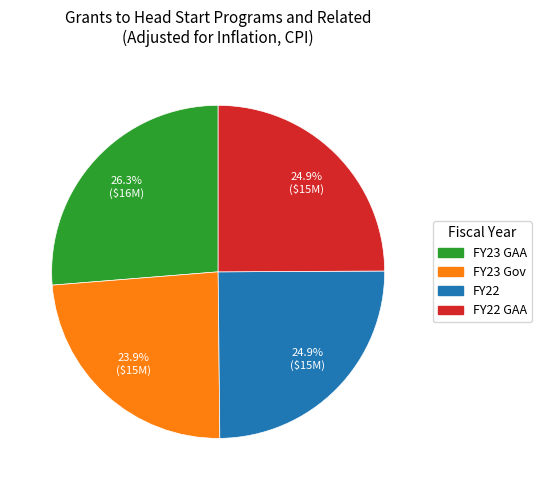

Is there any slice that represents more than half of the pie?

No